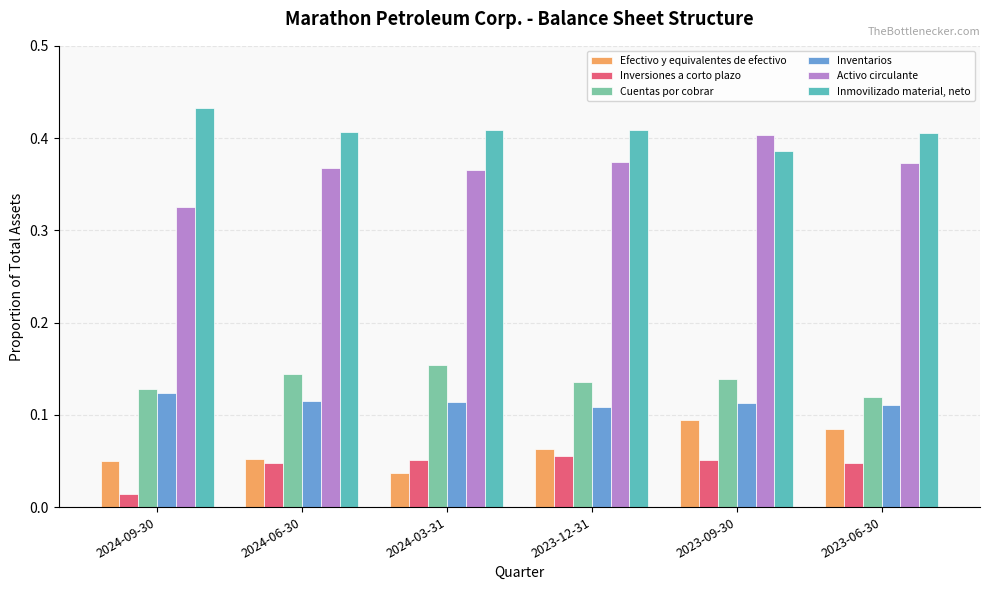

At how many categories does at least one series exceed 0?

6